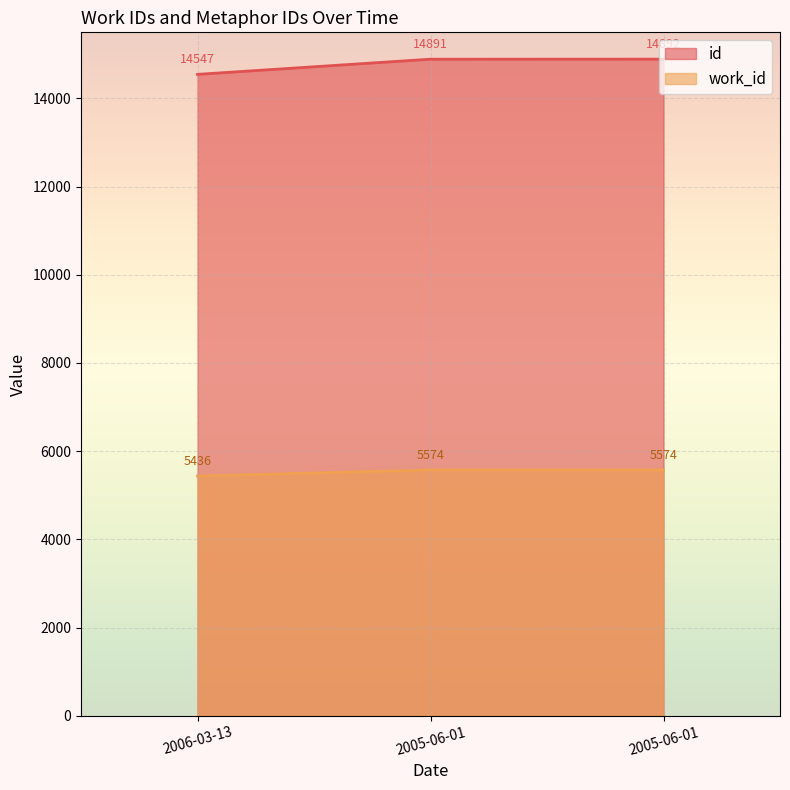

The value of id at 2006-03-13 is 24985. True or false?

False